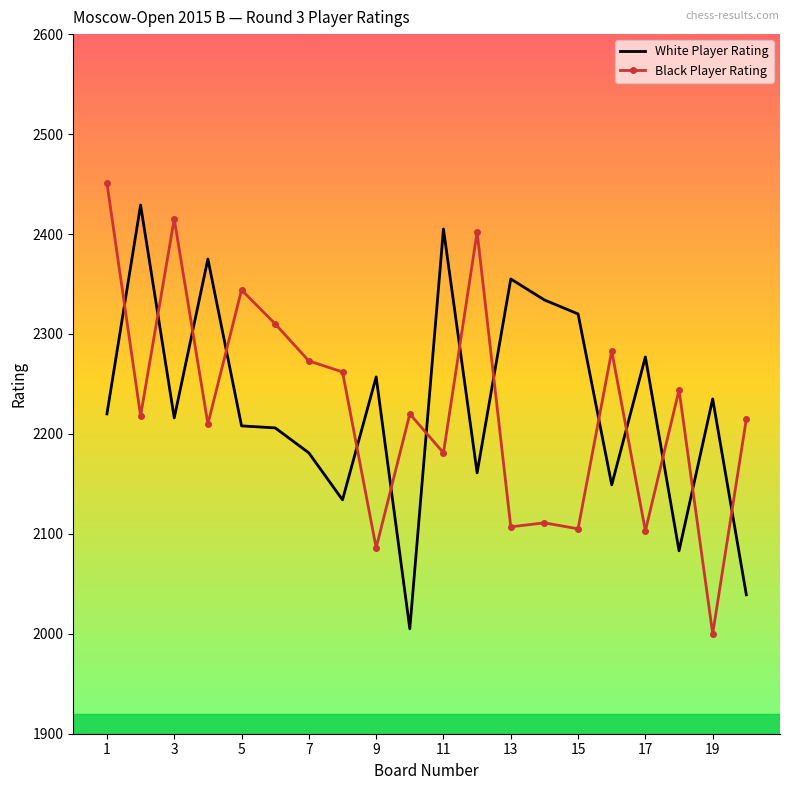

Which series ends up on top after the final intersection of Black Player Rating and White Player Rating?

Black Player Rating